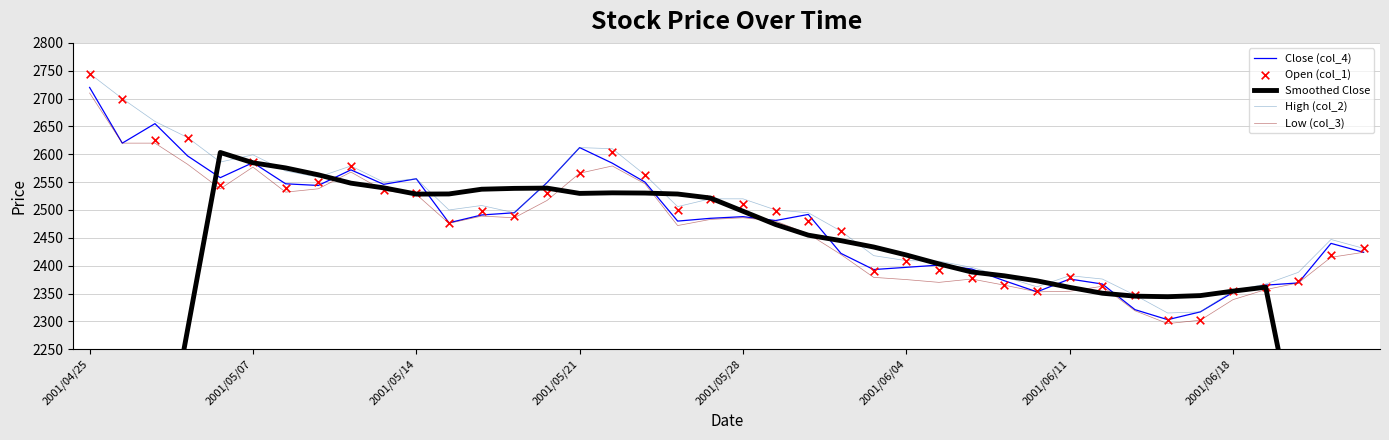

What are all the series names shown in the legend?

Close (col_4), Smoothed Close, High (col_2), Low (col_3), Open (col_1)